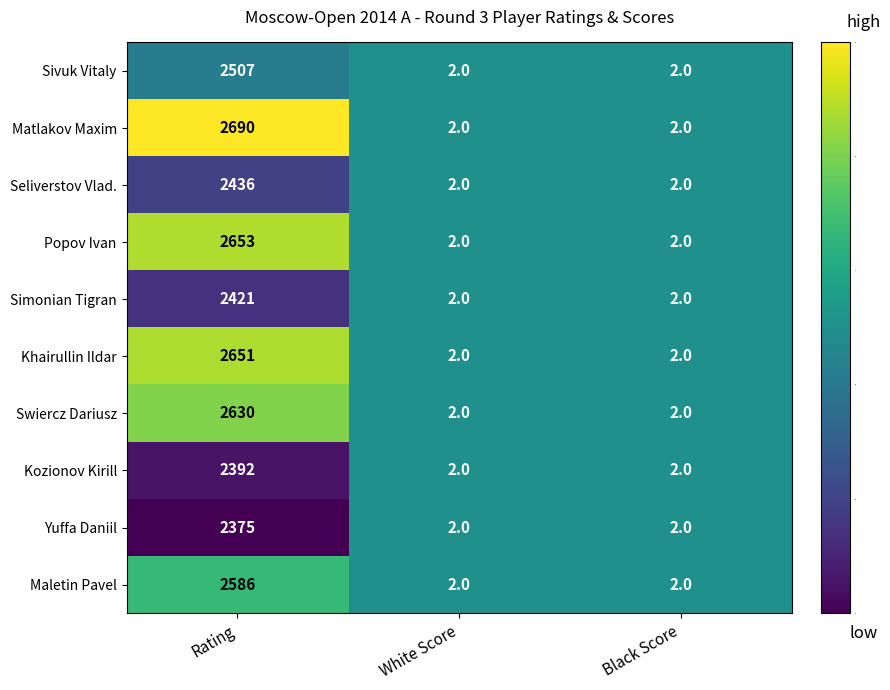

Reading left to right, what are all the values shown in this chart?

Sivuk Vitaly: Rating=2507	White Score=2	Black Score=2
Matlakov Maxim: Rating=2690	White Score=2	Black Score=2
Seliverstov Vlad.: Rating=2436	White Score=2	Black Score=2
Popov Ivan: Rating=2653	White Score=2	Black Score=2
Simonian Tigran: Rating=2421	White Score=2	Black Score=2
Khairullin Ildar: Rating=2651	White Score=2	Black Score=2
Swiercz Dariusz: Rating=2630	White Score=2	Black Score=2
Kozionov Kirill: Rating=2392	White Score=2	Black Score=2
Yuffa Daniil: Rating=2375	White Score=2	Black Score=2
Maletin Pavel: Rating=2586	White Score=2	Black Score=2